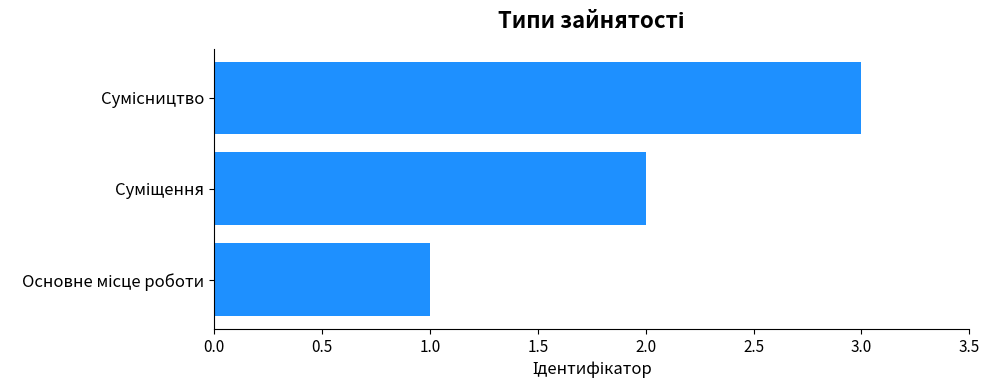

Does the chart contain any negative values?

No